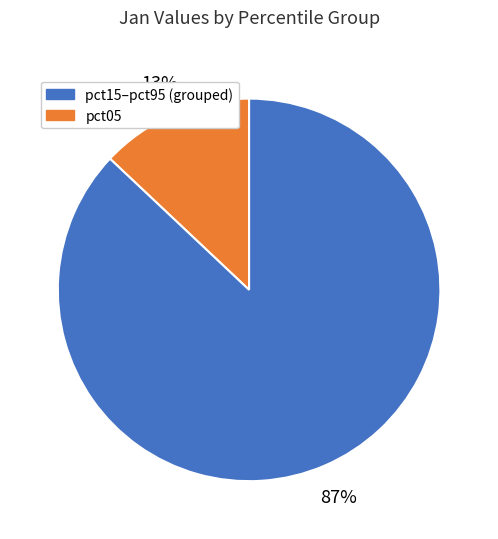

Is there a majority slice in this chart?

Yes